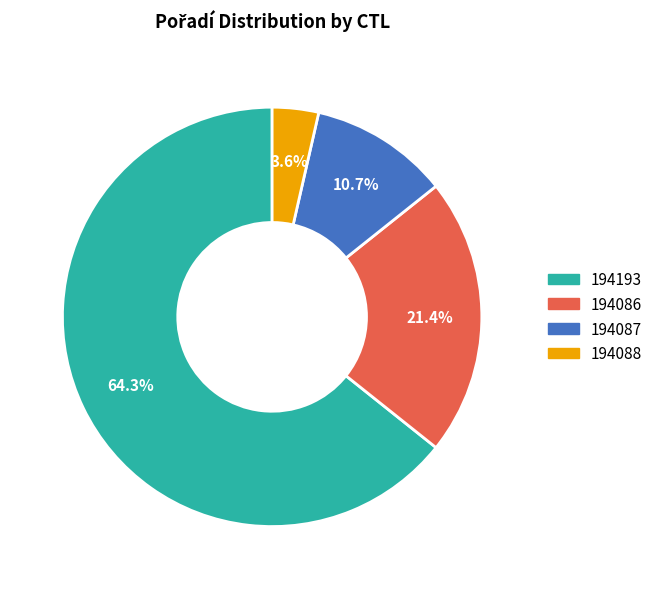

Is it true that 194087 is 4% of the pie?

False